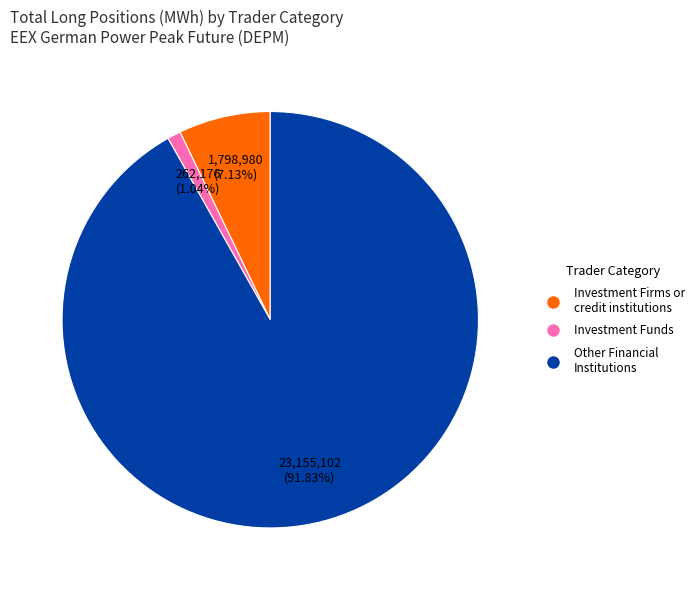

Combined, do Investment Firms or credit institutions and Other Financial Institutions account for over 50%?

Yes